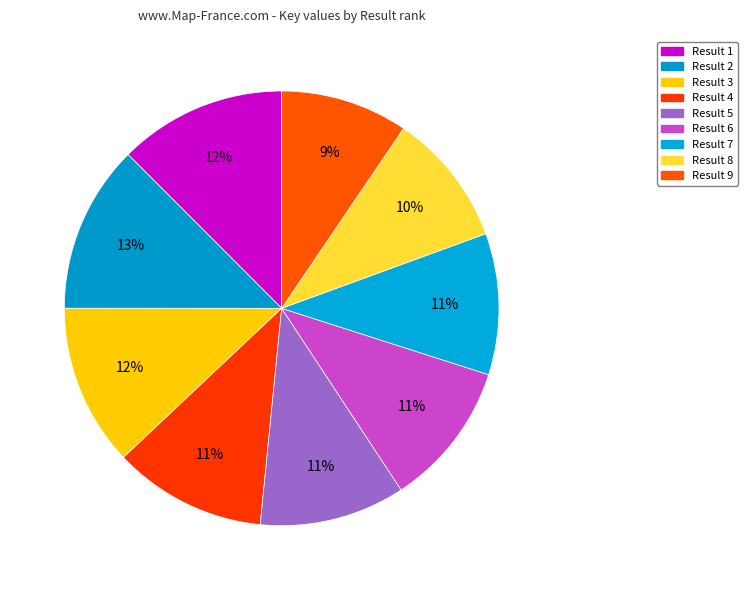

Count the number of slices in the pie.

9